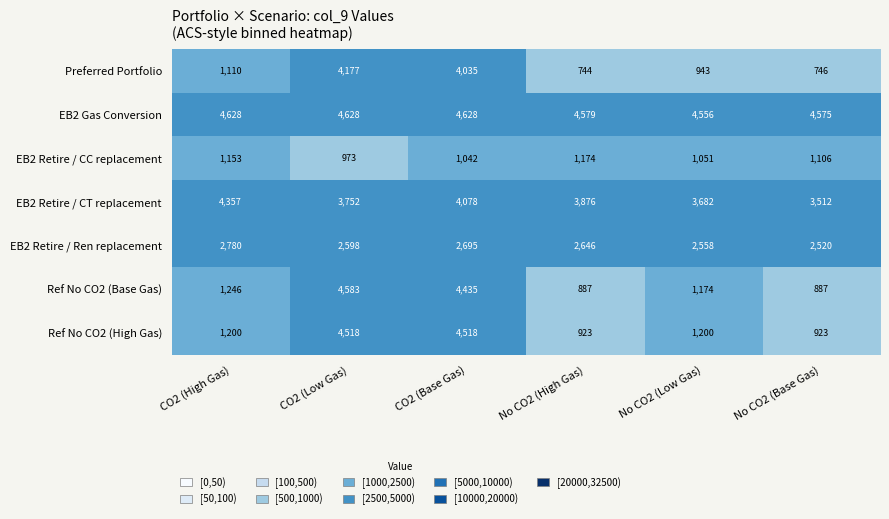

What is the difference between the maximum and minimum values in the Ref No CO2 (High Gas) series?

3595